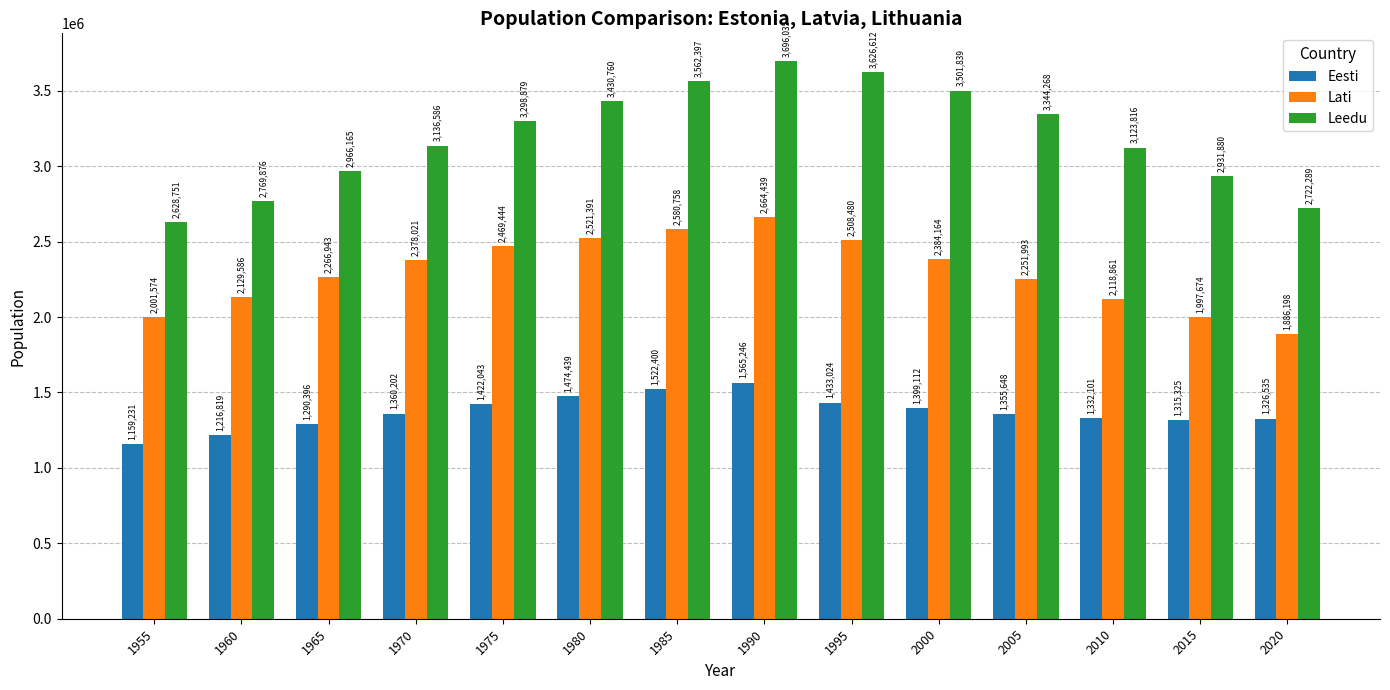

At which label does Lati reach its minimum?

2020